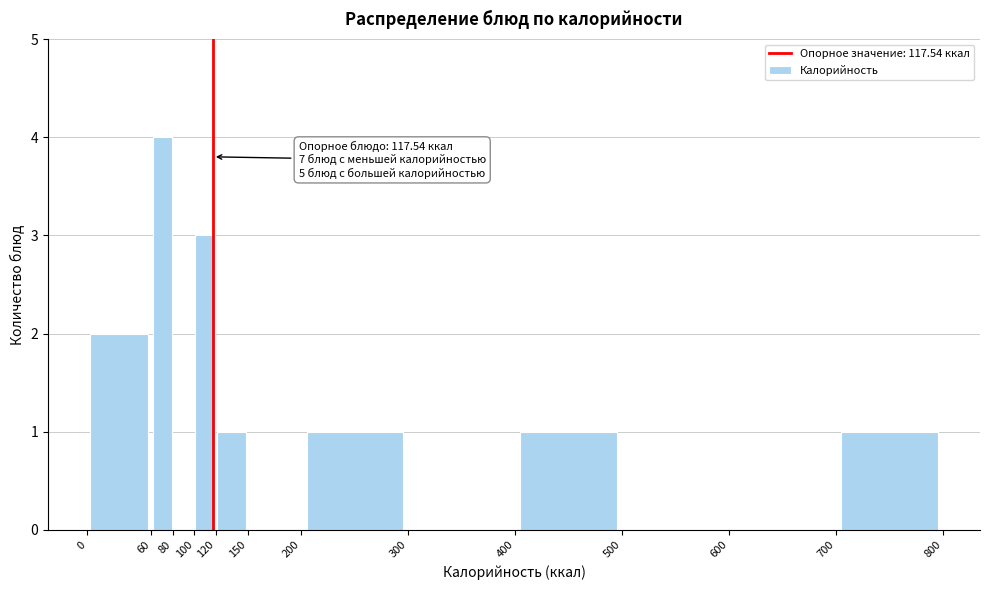

Which range on the x-axis has the tallest bar?

60 to 80